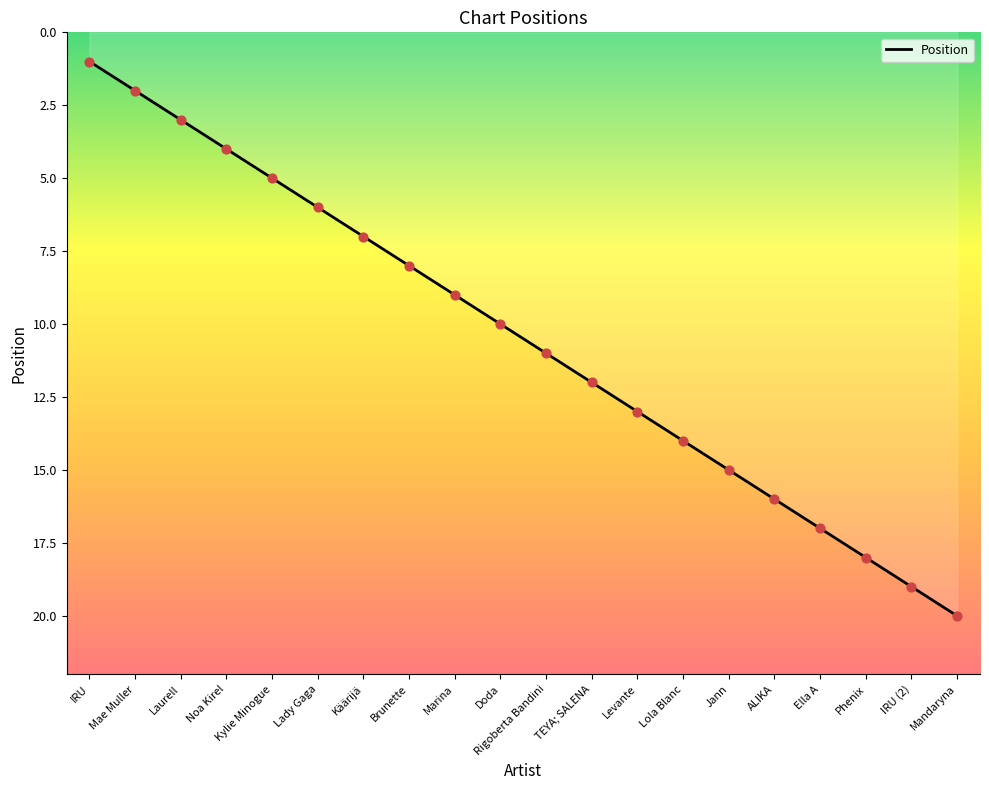

Approximately how many times larger is the value at Noa Kirel compared to Lola Blanc?

0.3